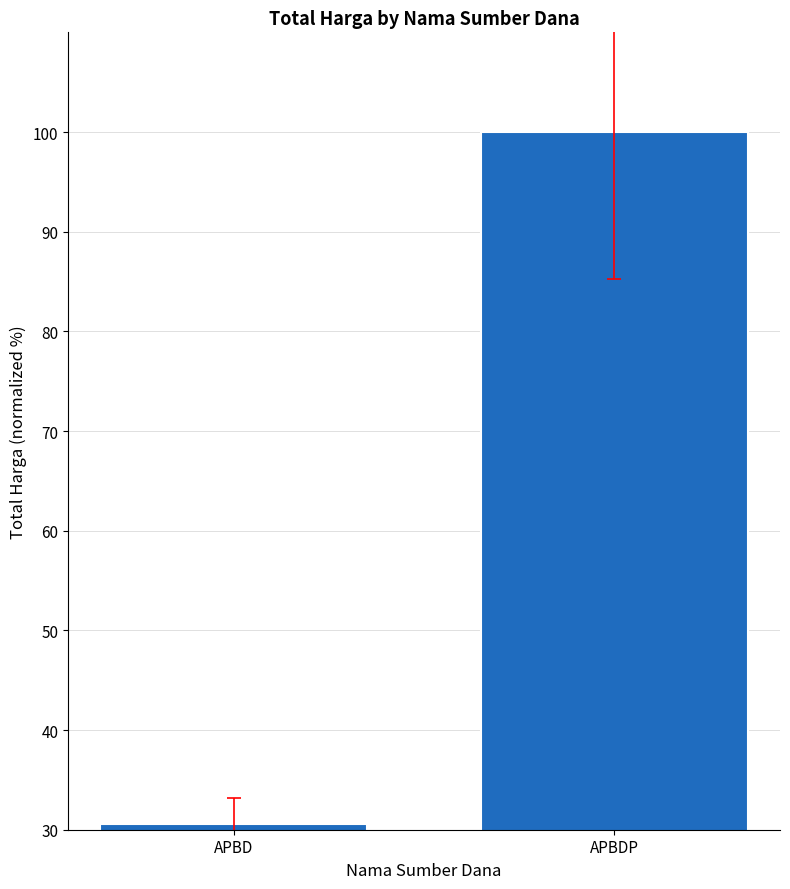

At which label is the value closest to 65?

APBD